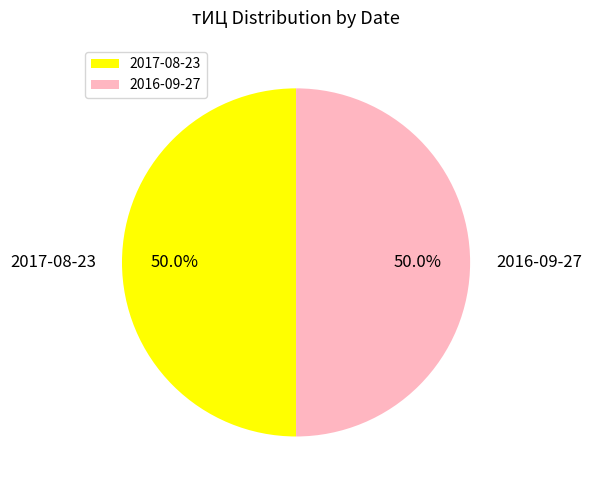

How much of the chart is everything except 2016-09-27?

50.0%